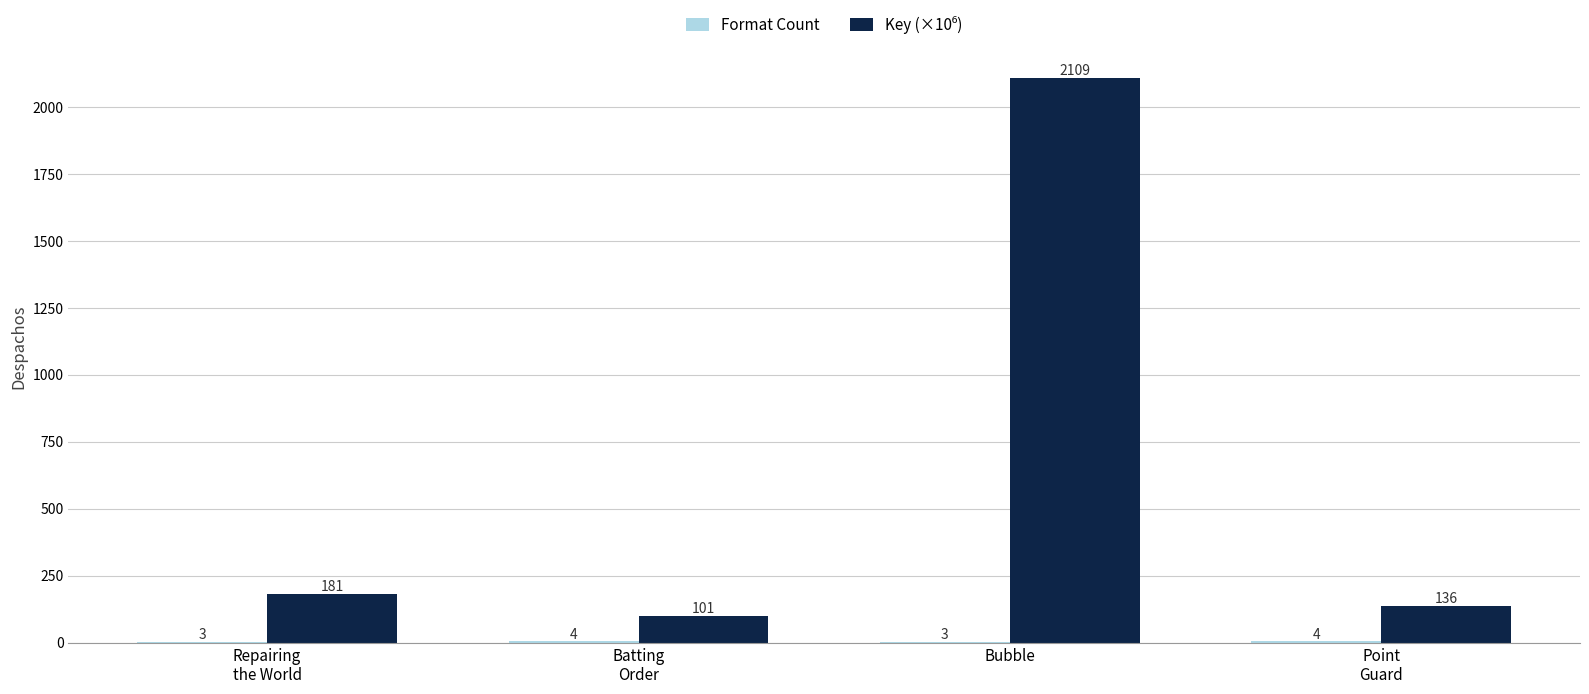

What is the greatest value displayed?

2108.6